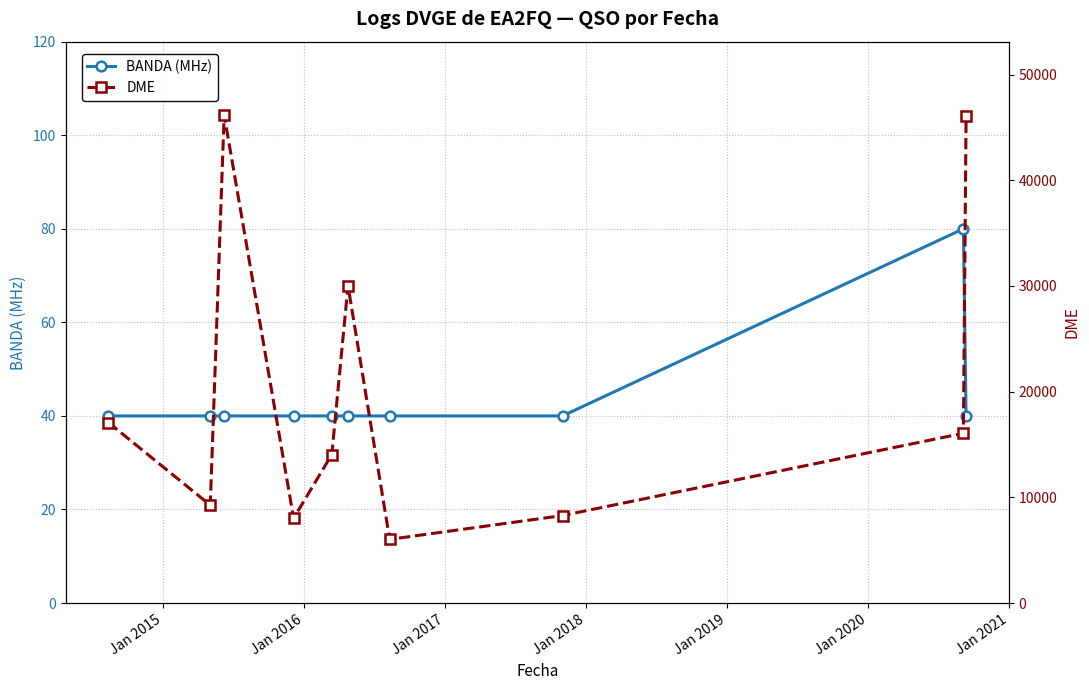

What are all the series names shown in the legend?

BANDA (MHz), DME